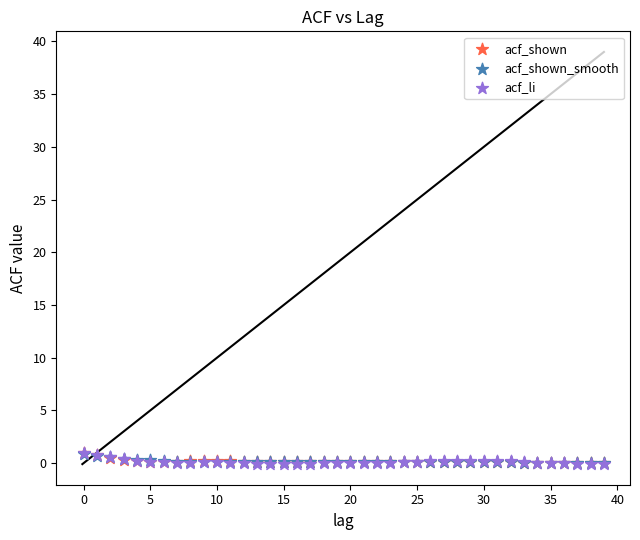

Which series has the widest spread of Y values?

acf_li